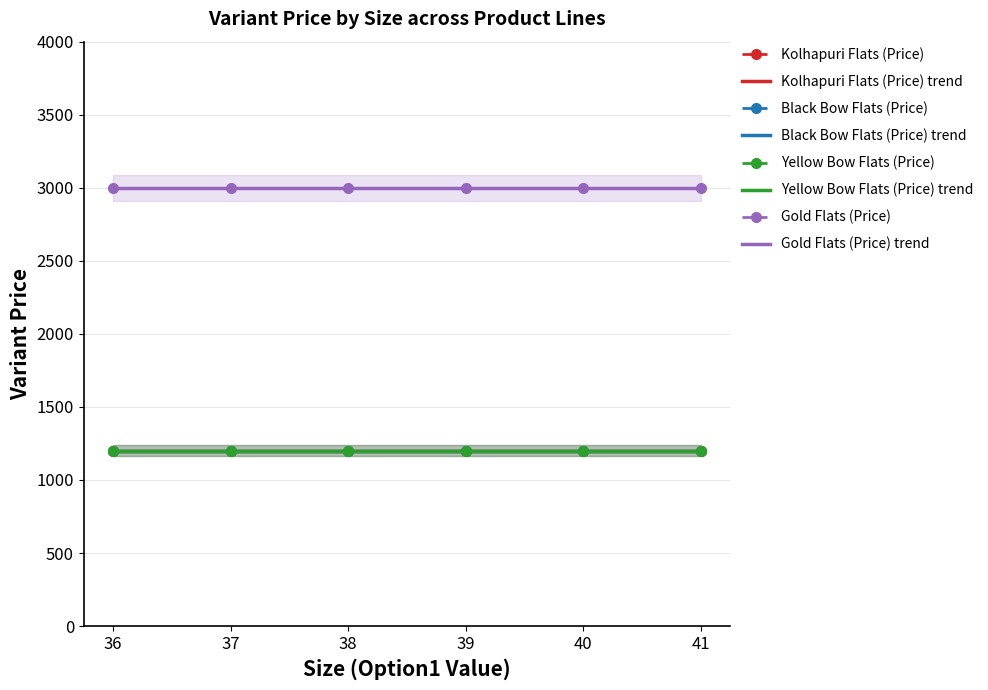

Which category has the highest value across all series?

36